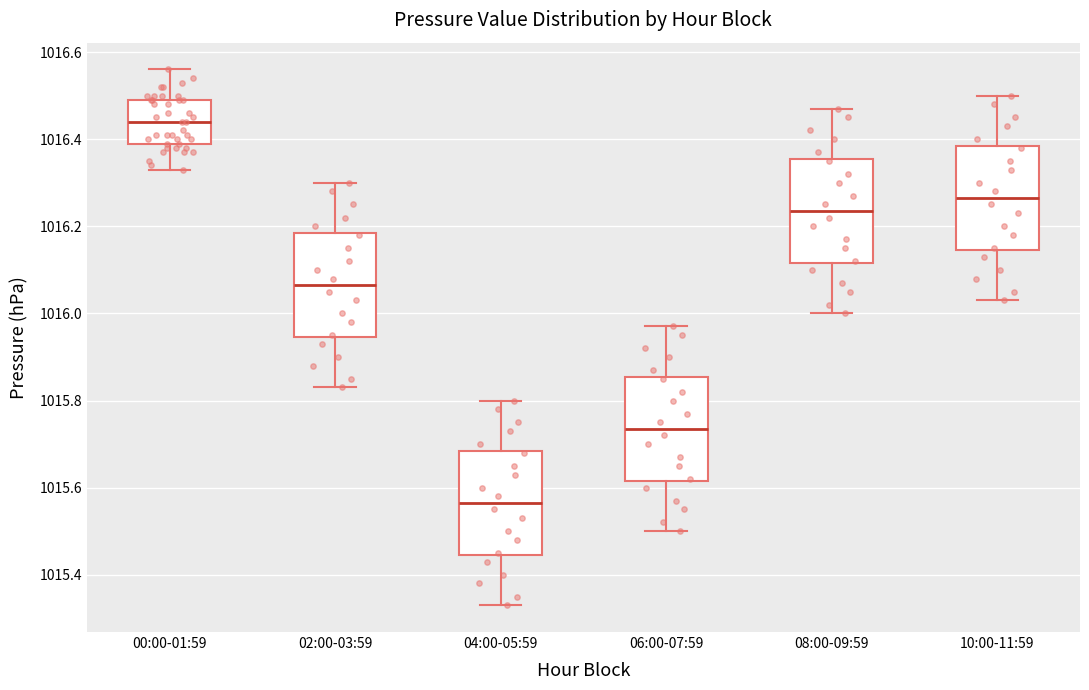

Reading left to right, transcribe this box plot: for each box, give where its median line is, the range the box spans, and where its two whiskers end, as read against the y-axis. The values are not printed on the chart, so give them approximately, as read against the axis.

00:00-01:59: median 1016.44, box 1016.40 to 1016.50, whiskers 1016.34 to 1016.56
02:00-03:59: median 1016.06, box 1015.94 to 1016.18, whiskers 1015.84 to 1016.30
04:00-05:59: median 1015.56, box 1015.44 to 1015.68, whiskers 1015.34 to 1015.80
06:00-07:59: median 1015.74, box 1015.62 to 1015.86, whiskers 1015.50 to 1015.98
08:00-09:59: median 1016.24, box 1016.12 to 1016.36, whiskers 1016.00 to 1016.48
10:00-11:59: median 1016.26, box 1016.14 to 1016.38, whiskers 1016.04 to 1016.50